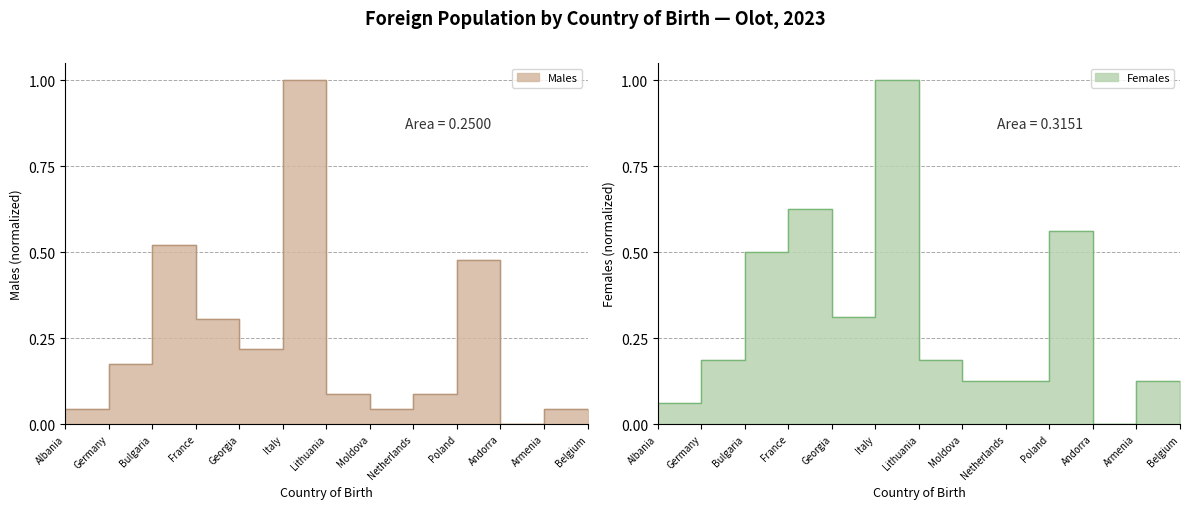

What position from the left is Netherlands?

9